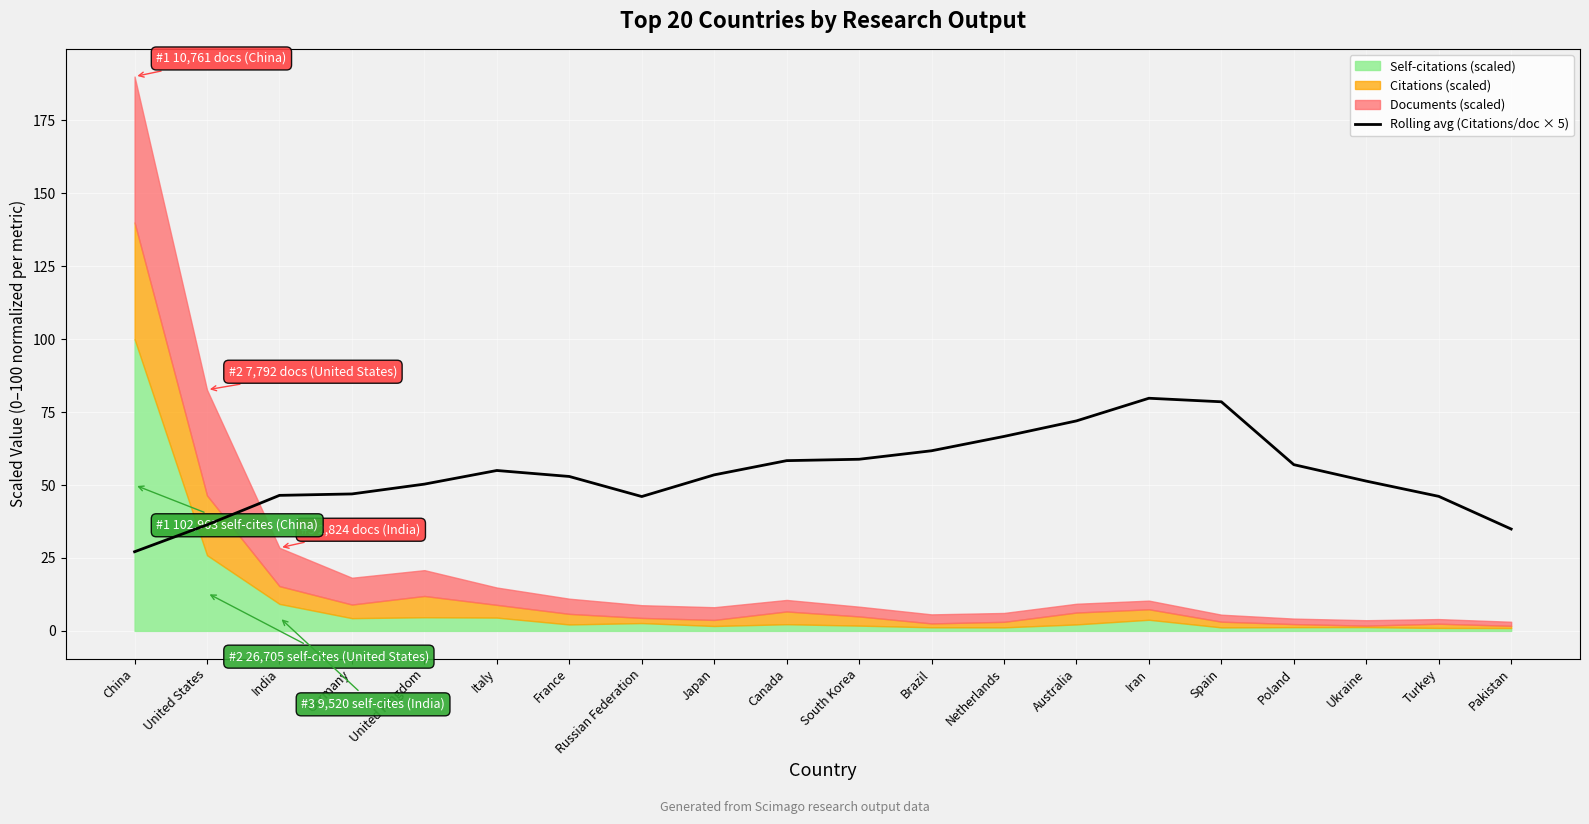

Is it true that Rolling avg (Citations/doc × 5) equals 66.7 at Netherlands?

True